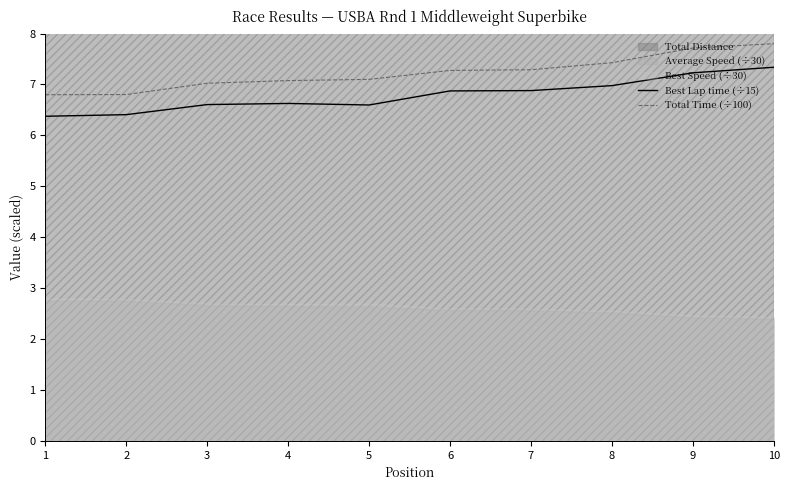

Which series has the largest total across all categories?

Total Time (÷100)